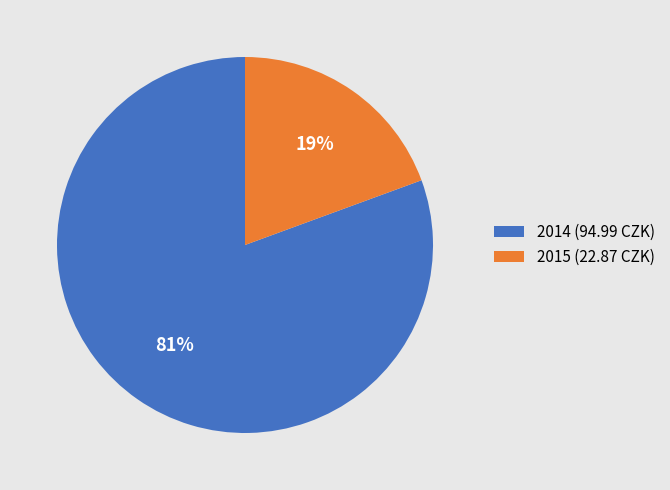

Is the sum of 2014 and 2015 greater than half?

Yes